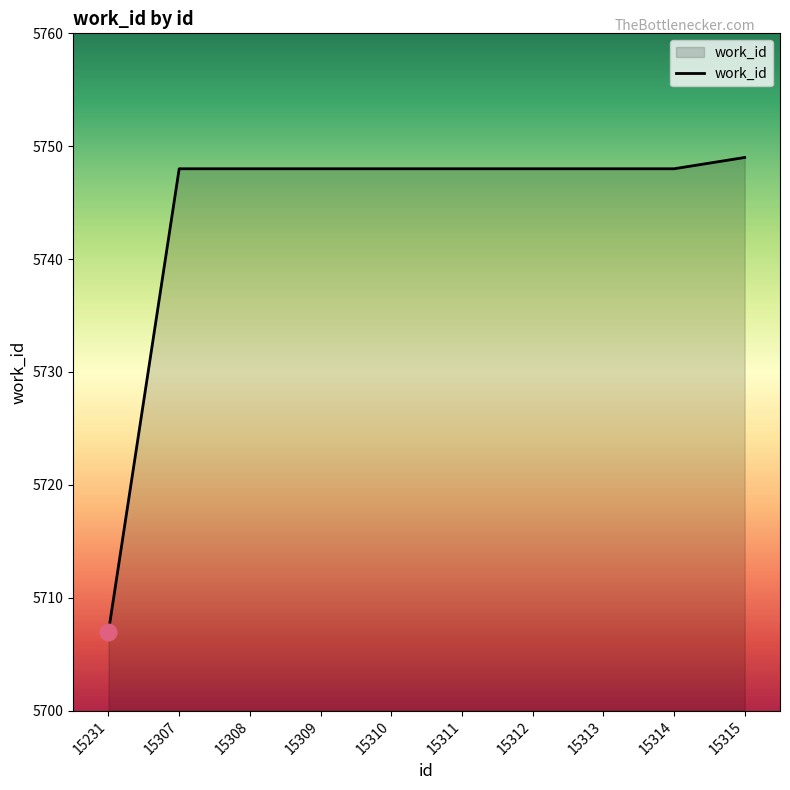

What is the approximate value at 15315, to the nearest 10?

5750